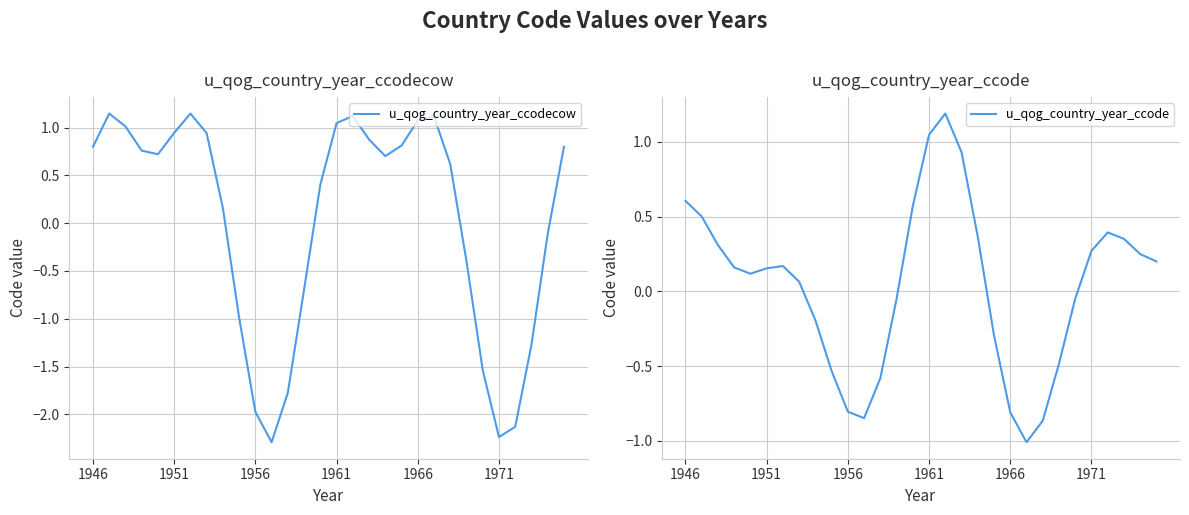

What is the maximum value shown in the chart?

1.2